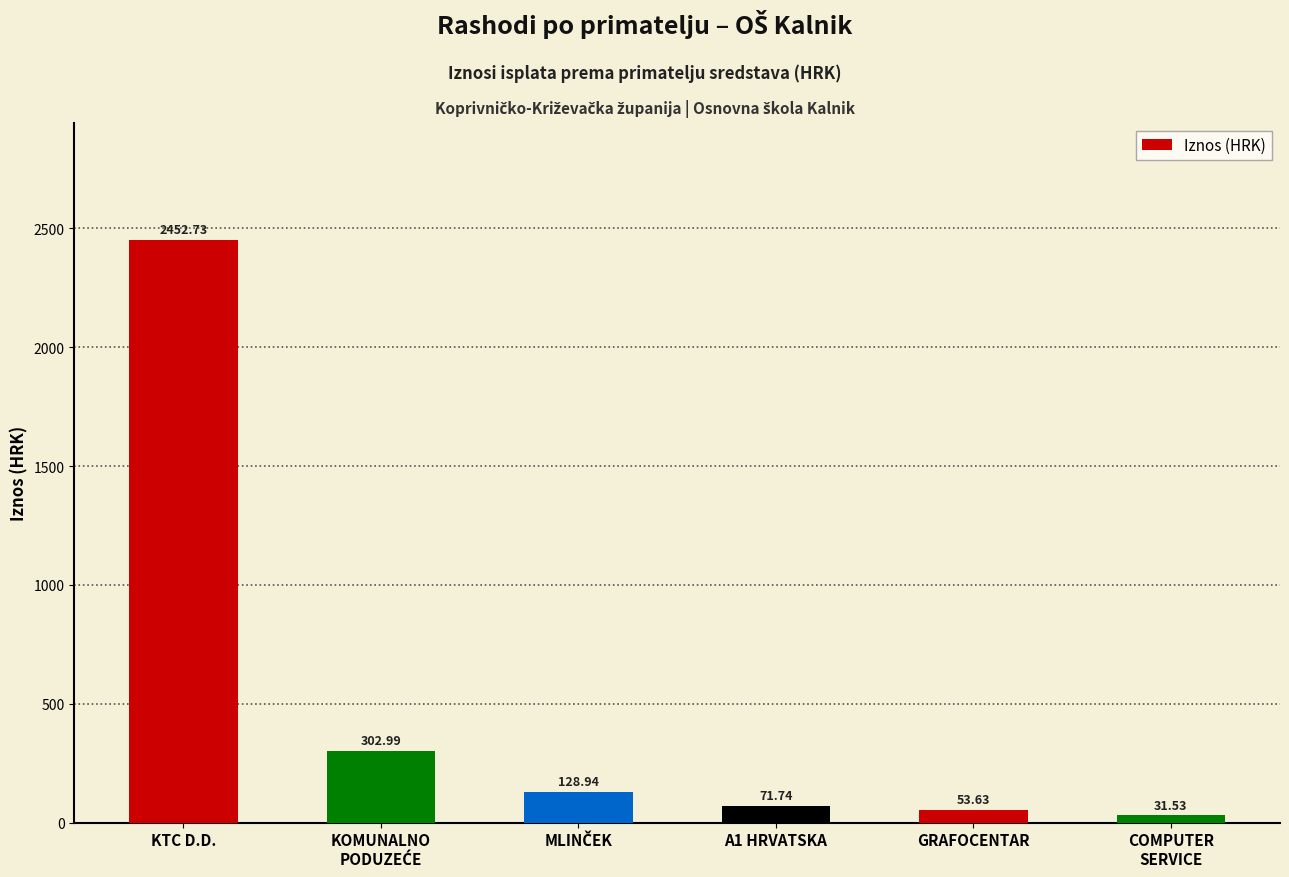

Which label corresponds to the largest value in the chart?

KTC D.D.